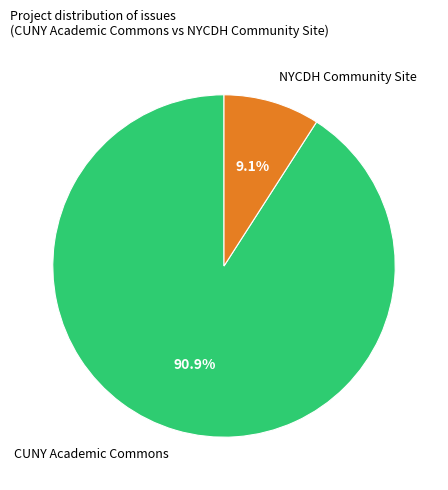

Is there any slice that represents more than half of the pie?

Yes